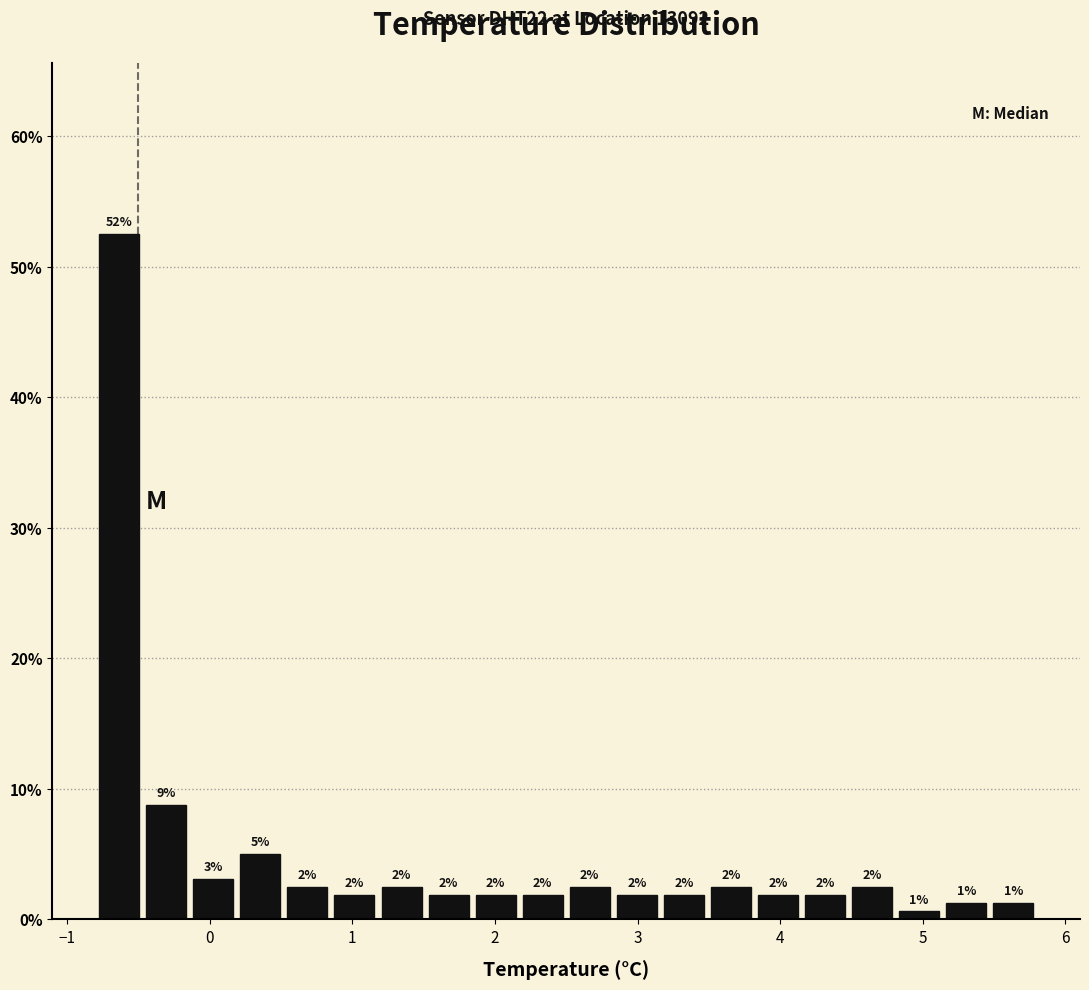

Around what value on the x-axis is the tallest bar? Give the approximate position of its centre, as read against the axis.

-0.6